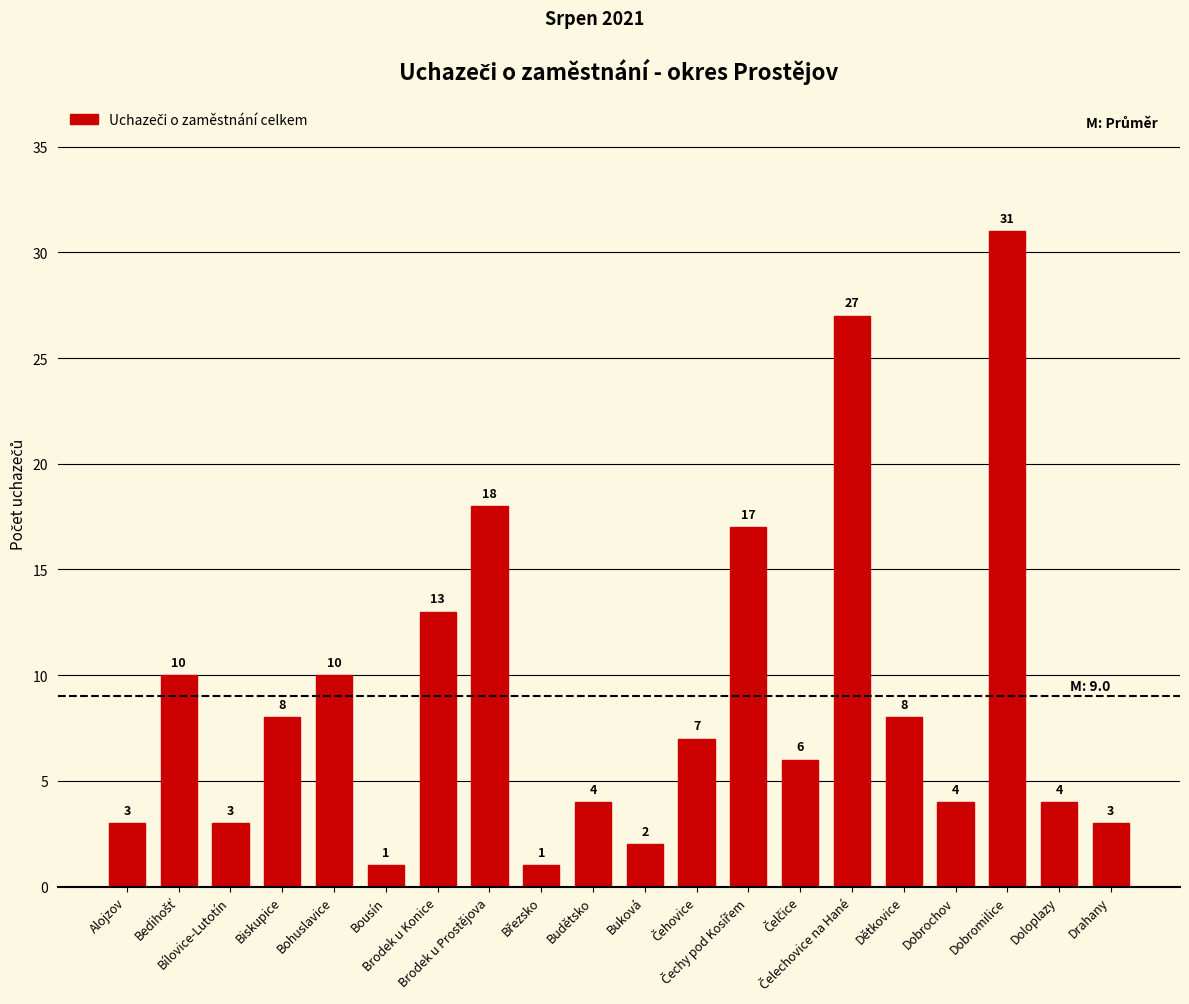

What is the sum of all values?

180